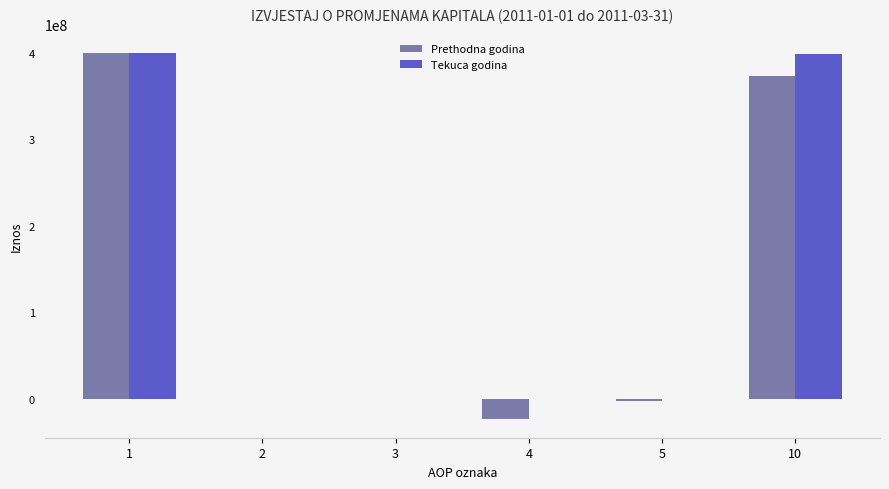

Which series changed the most between 5 and 10?

Tekuca godina